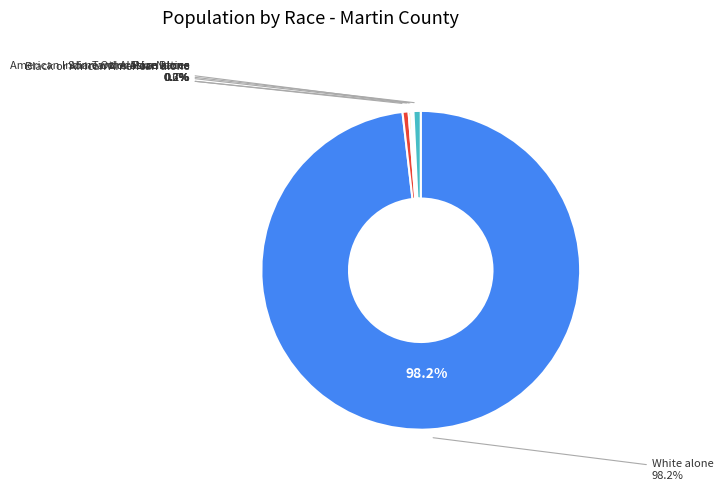

What is the largest slice in the pie chart?

White alone